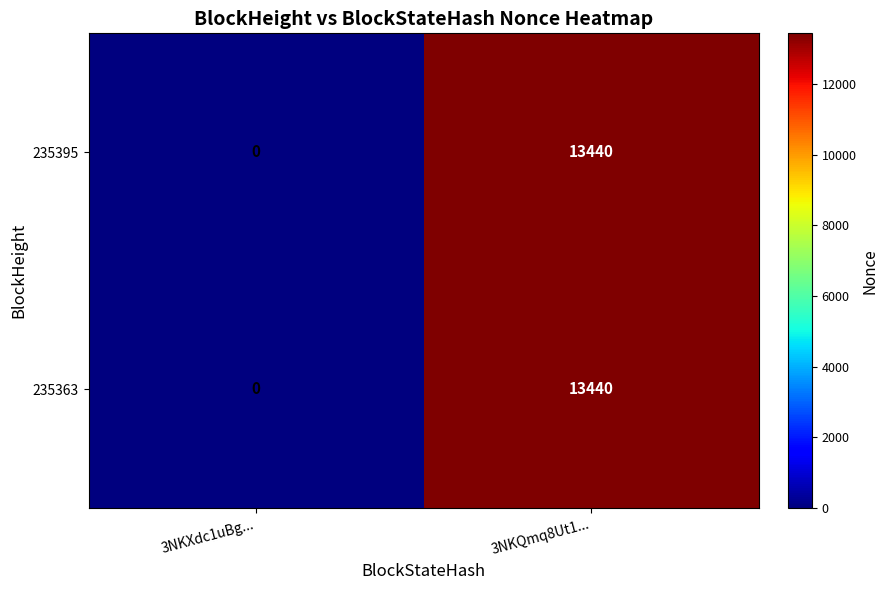

The 235363 series shows 13440 at 3NKQmq8Ut1.... True or false?

True